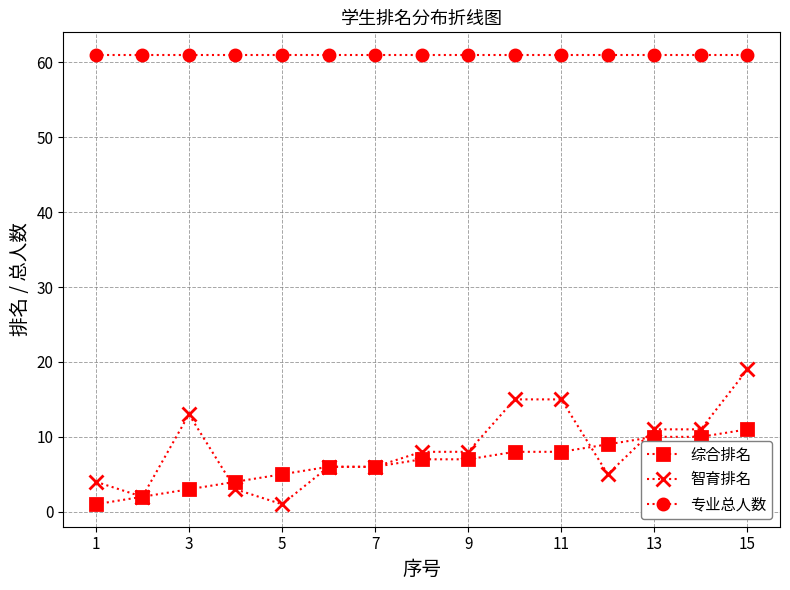

What are all the series names shown in the legend?

综合排名, 智育排名, 专业总人数